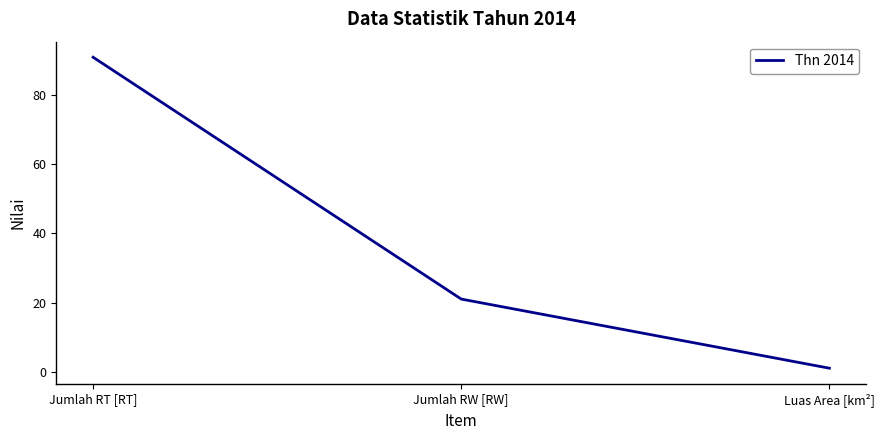

What is the difference between the maximum and minimum values?

90.0